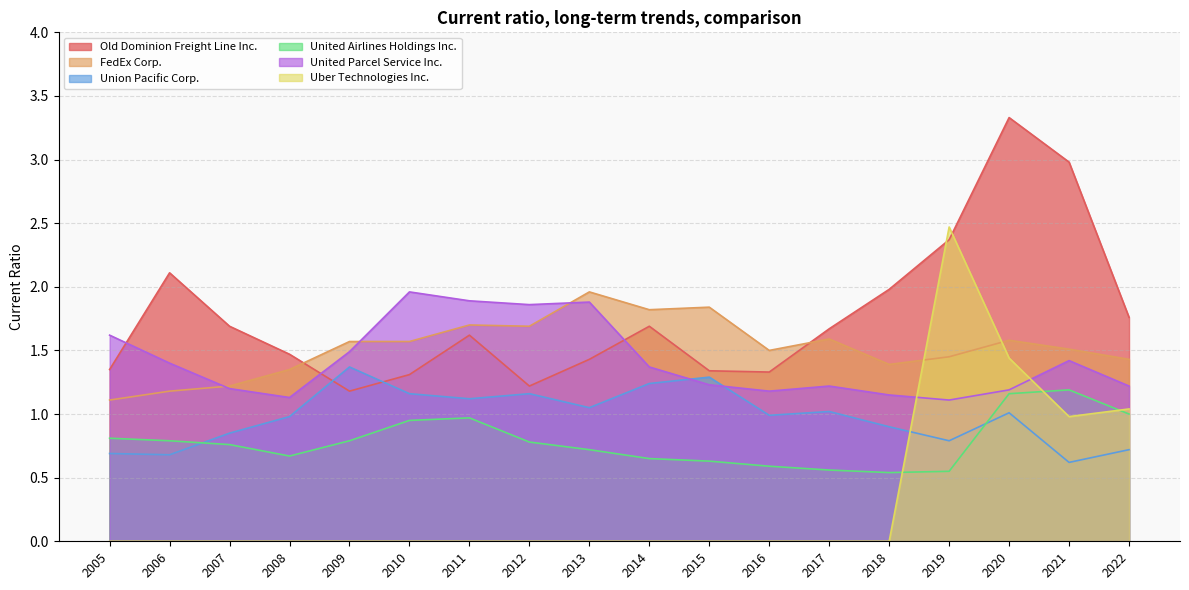

What value does the Old Dominion Freight Line Inc. series have at 2022?

1.8